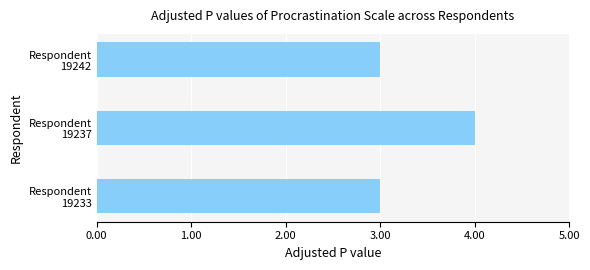

What is the smallest value displayed?

3